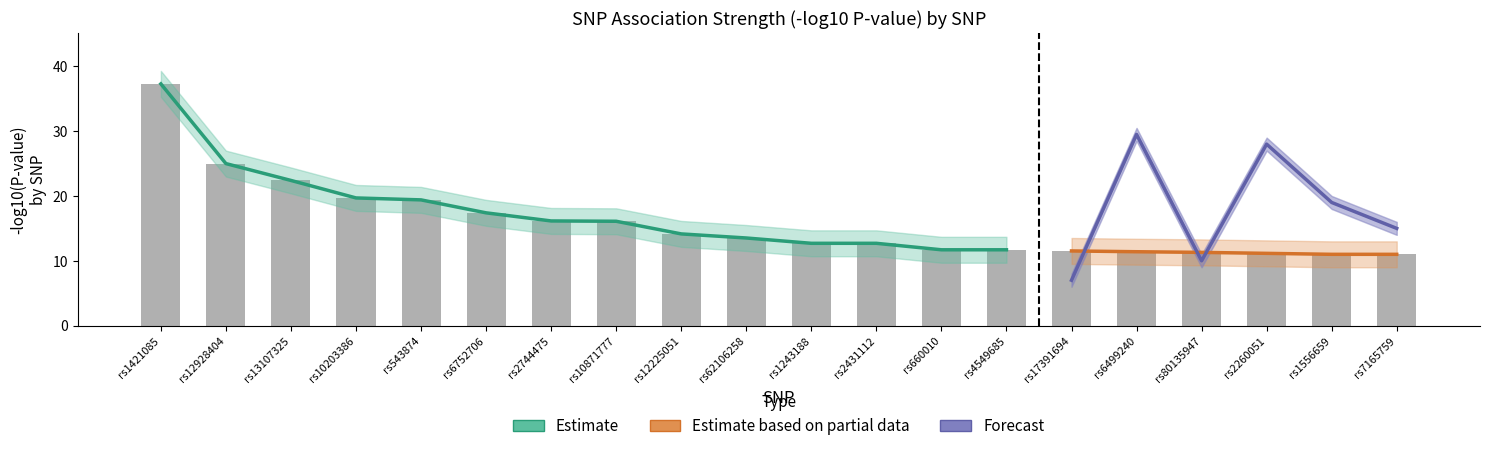

What is the average value of the PVALUE_MLOG_upper series?

17.9